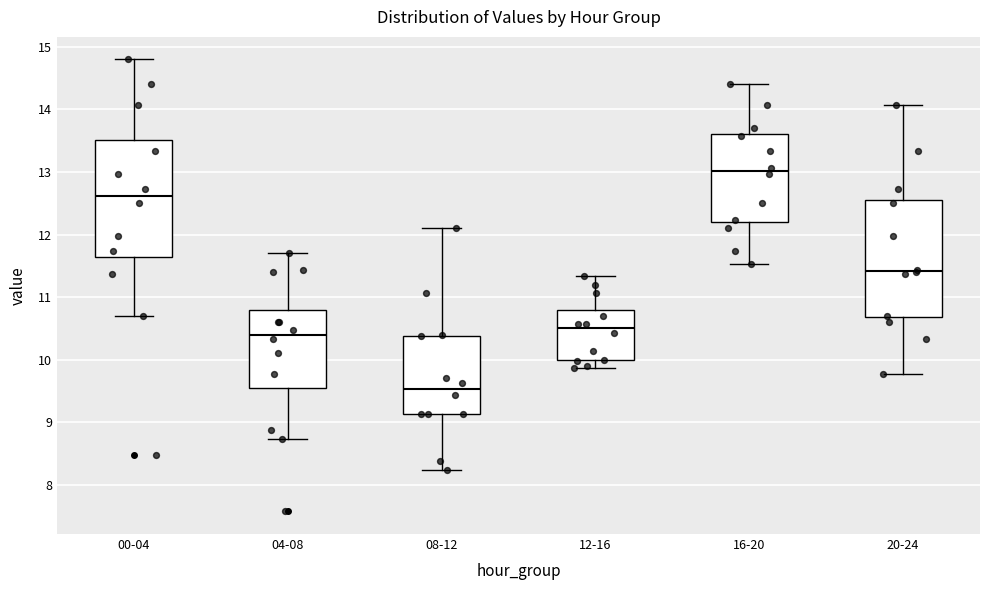

Which box's median line is the lowest?

08-12